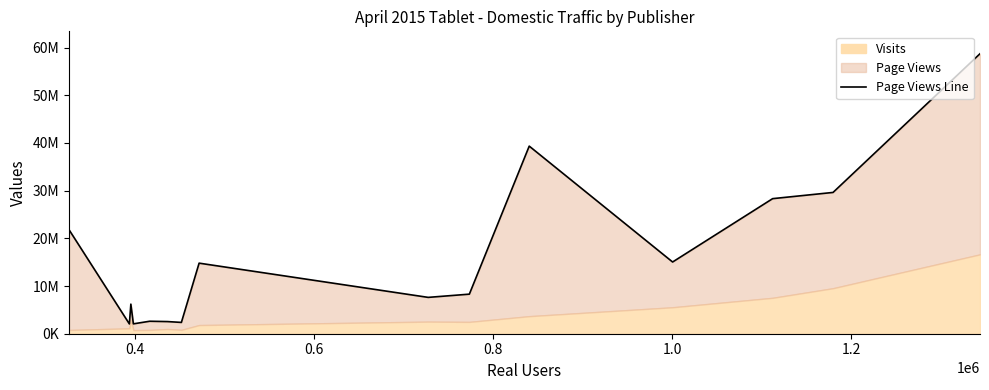

What is the value of the 11th point from the left?

2615805